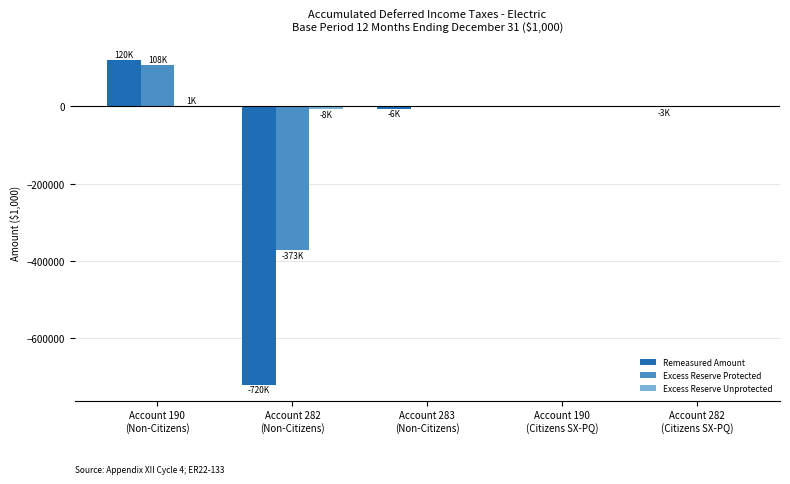

What is the sum of all Excess Reserve Protected values?

-264642.2